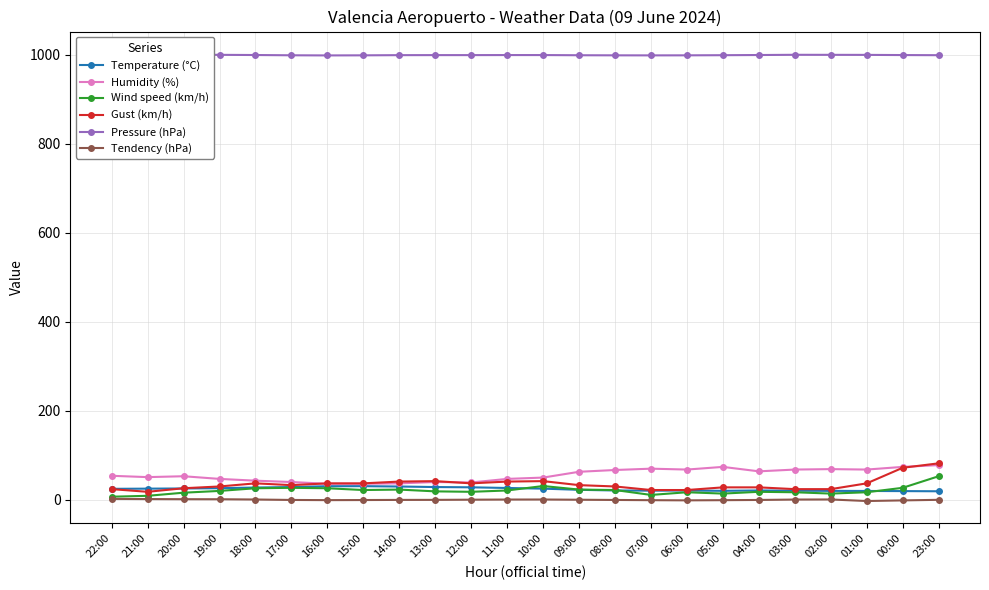

What is the spread (max minus min) of values at 12:00?

999.0